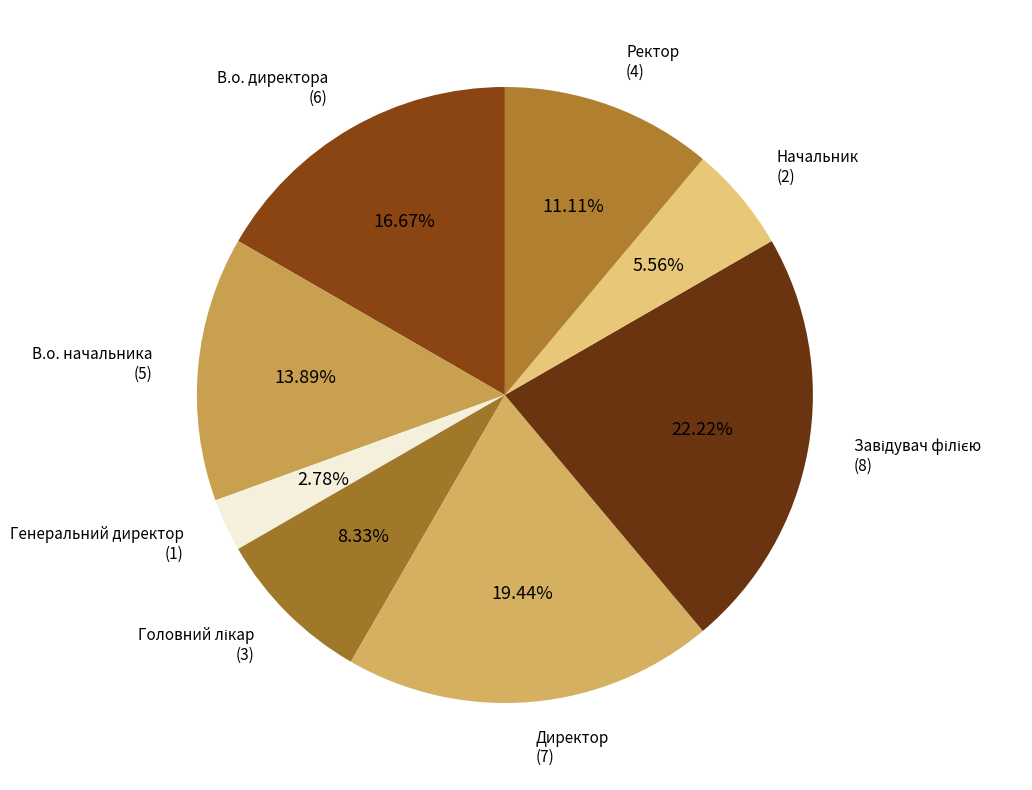

How many segments does this pie chart have?

8